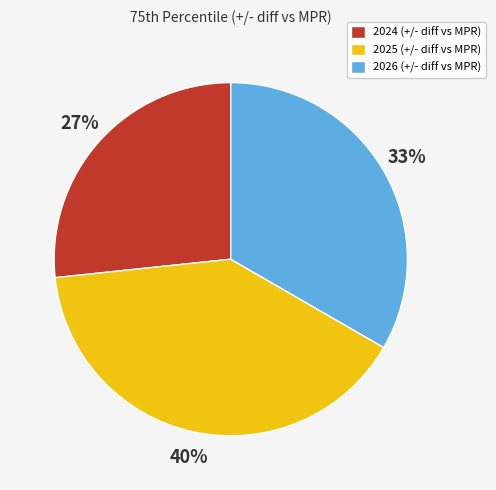

To the nearest percent, what percentage of the pie is 2025 (+/- diff vs MPR)?

40%